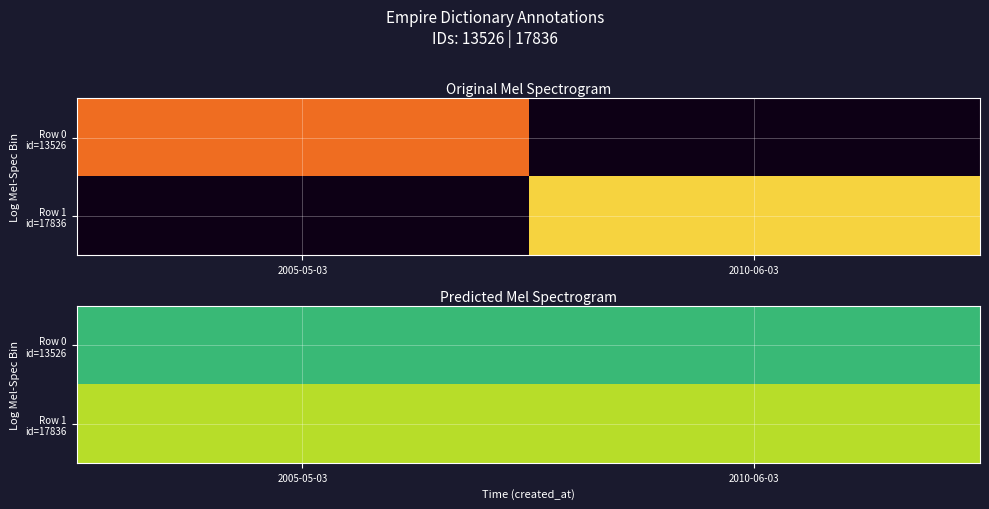

The value of Row 1 id=17836 at 2010-06-03 is 11032. True or false?

False